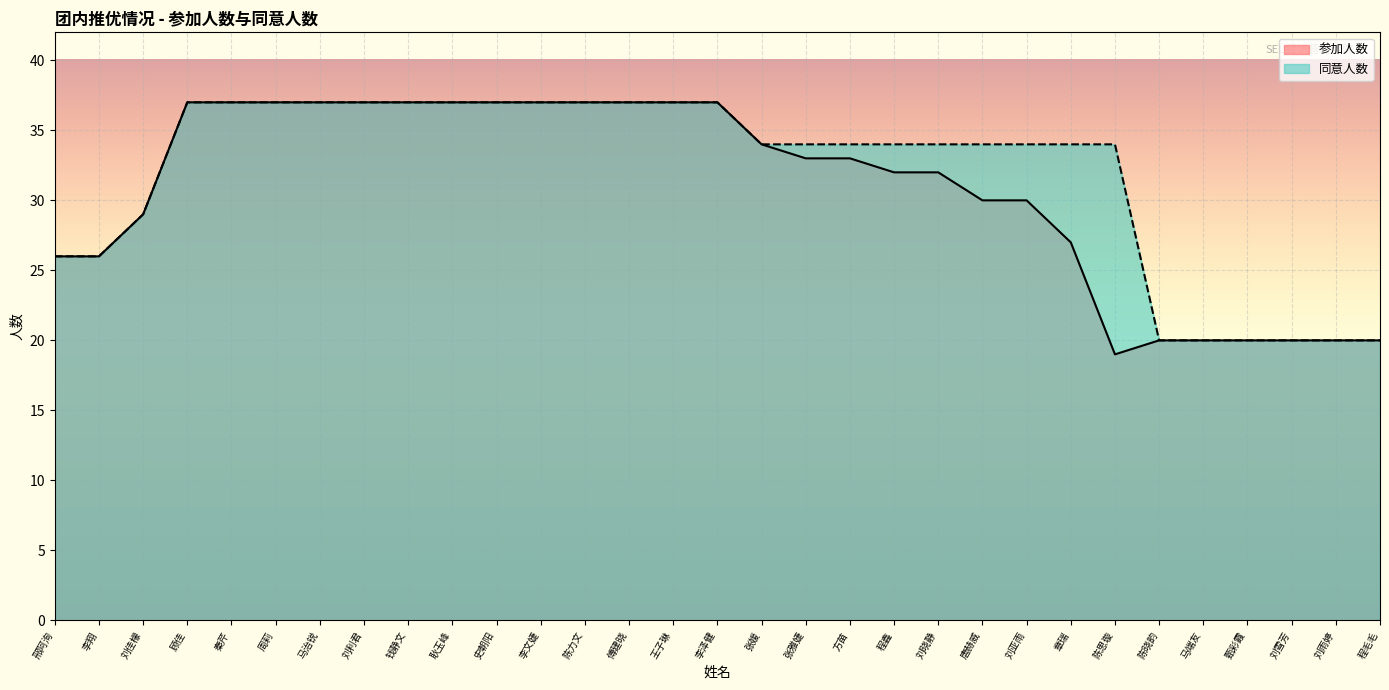

What is the maximum value for 同意人数?

37